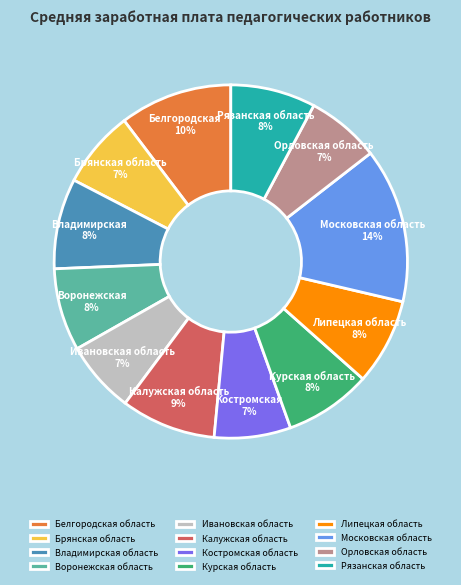

True or false: Белгородская область accounts for 10% of the total.

True